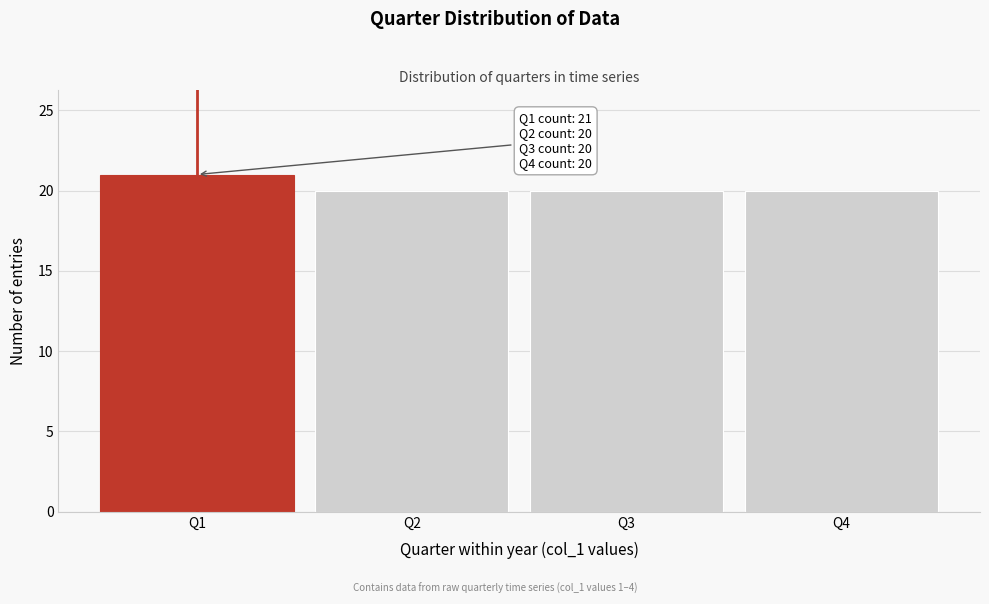

Reading left to right, extract all data points from this chart.

21	20	20	20